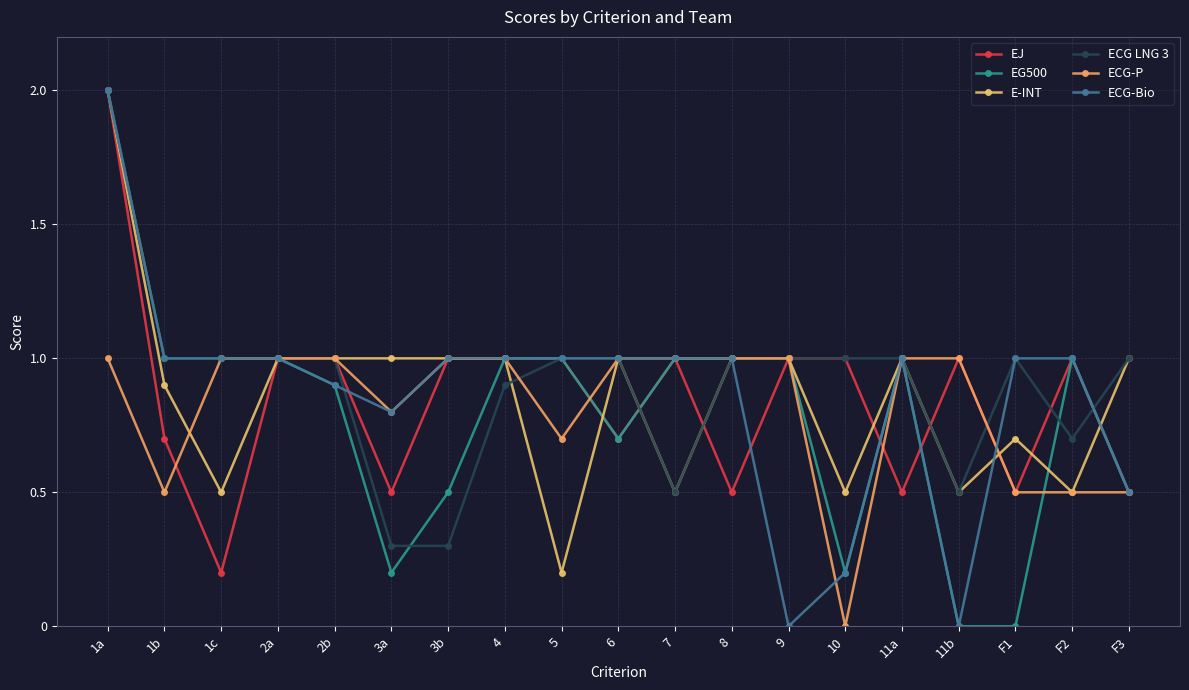

True or false: ECG LNG 3 and ECG-Bio intersect in this chart.

True